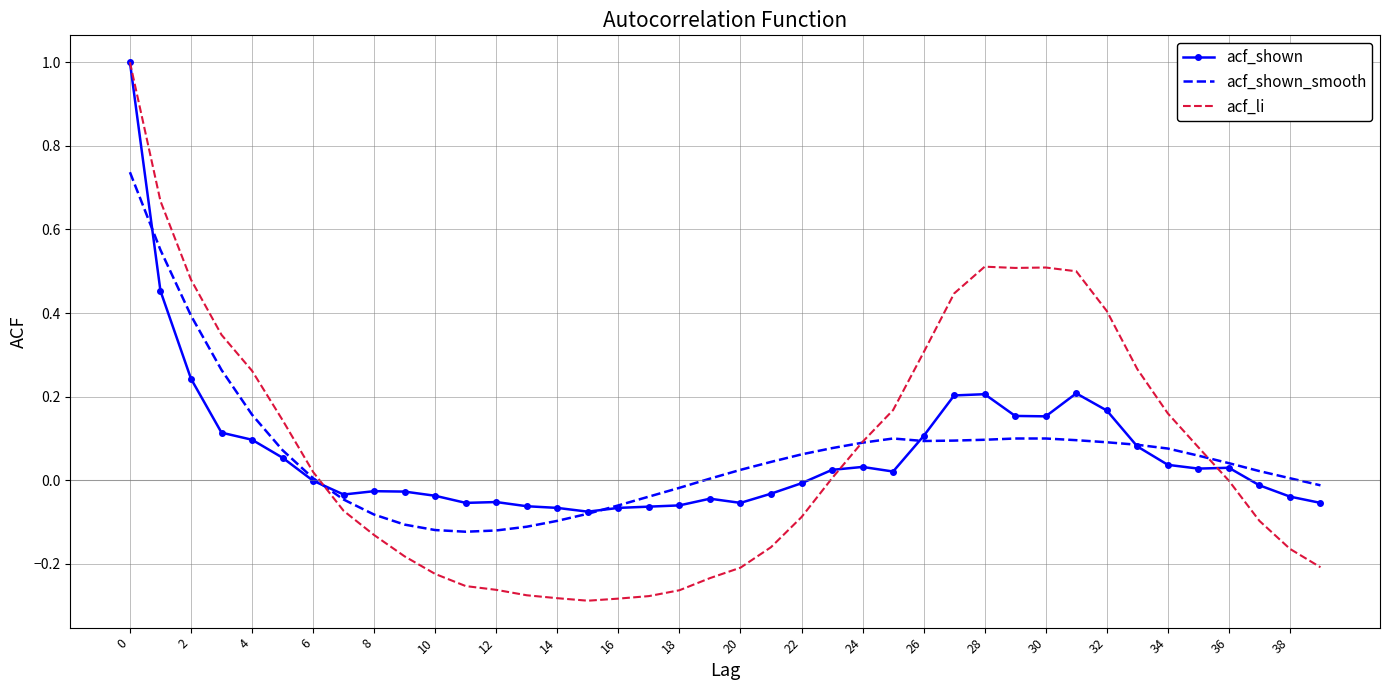

What is the maximum value for acf_shown?

1.0